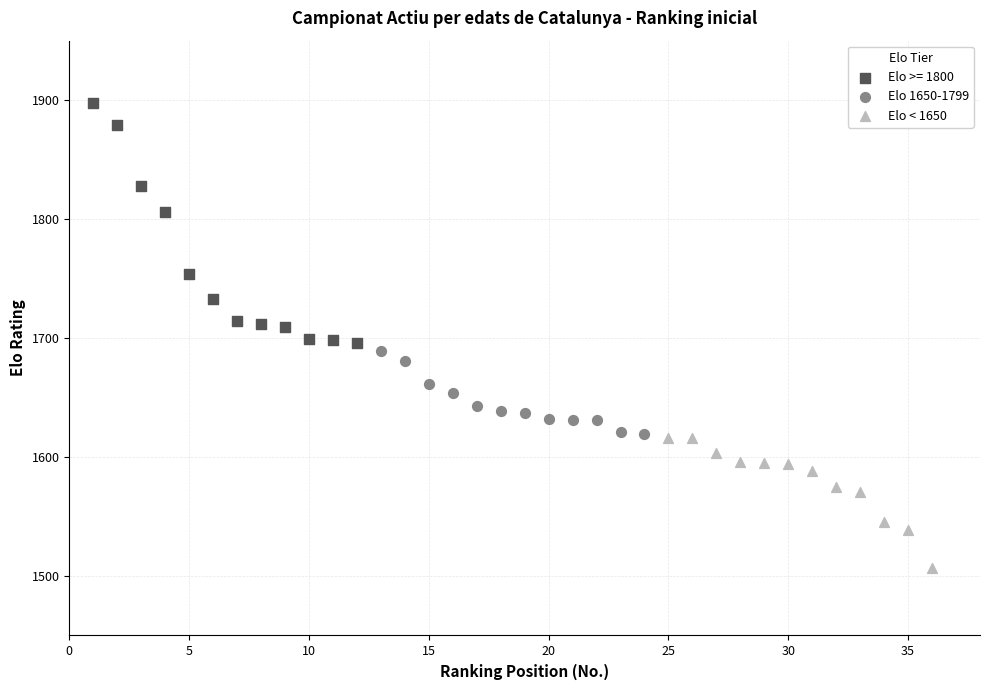

Which series reaches the minimum Y coordinate?

Elo < 1650